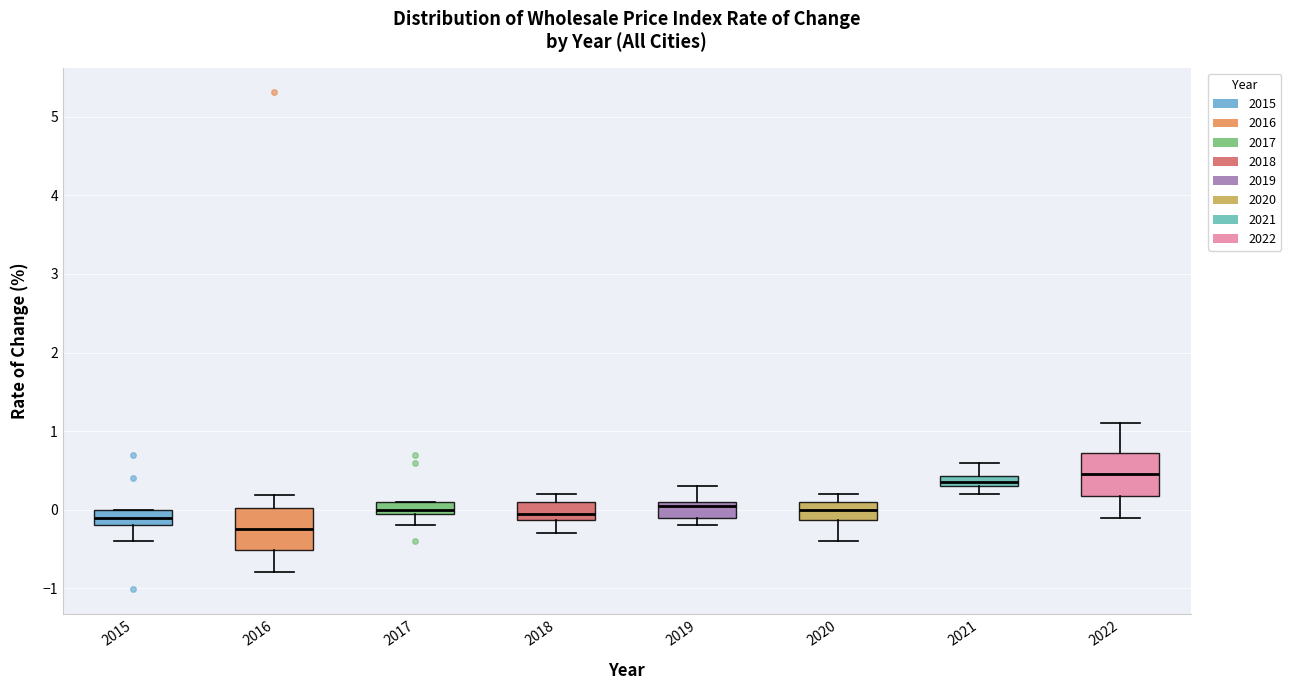

Which box has the highest median line?

2022